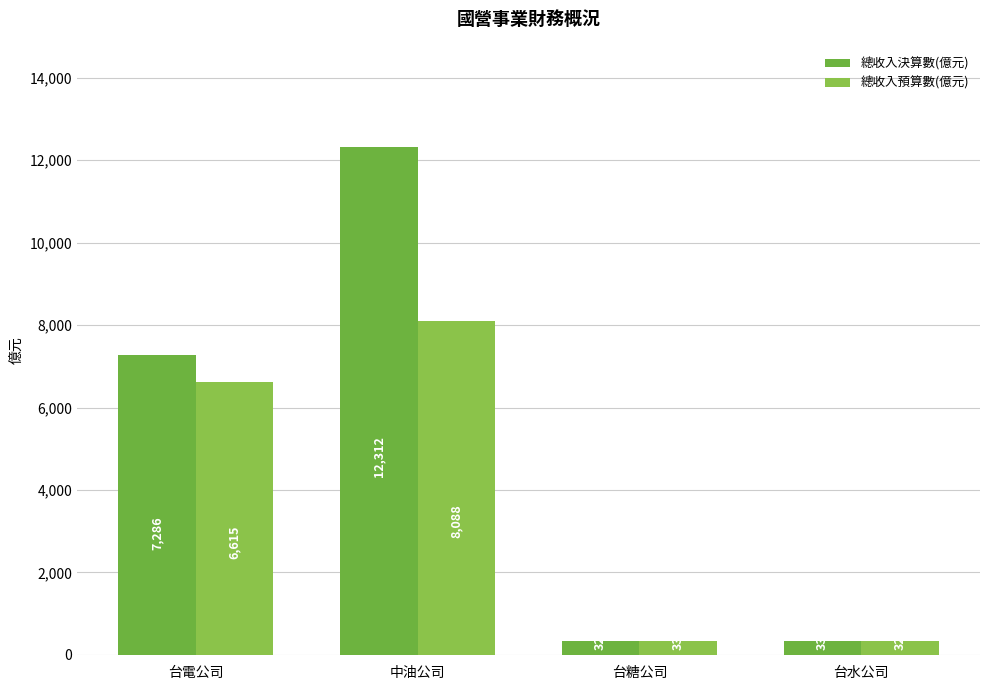

Are the bars horizontal?

No